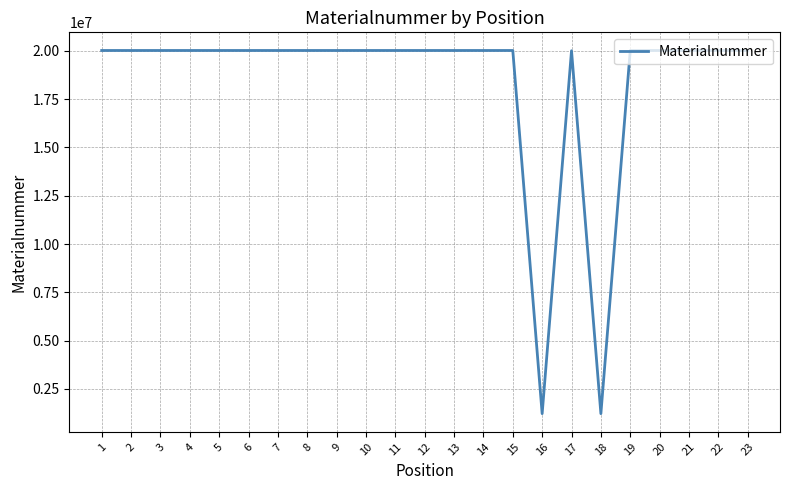

Count the number of data series in this chart.

1